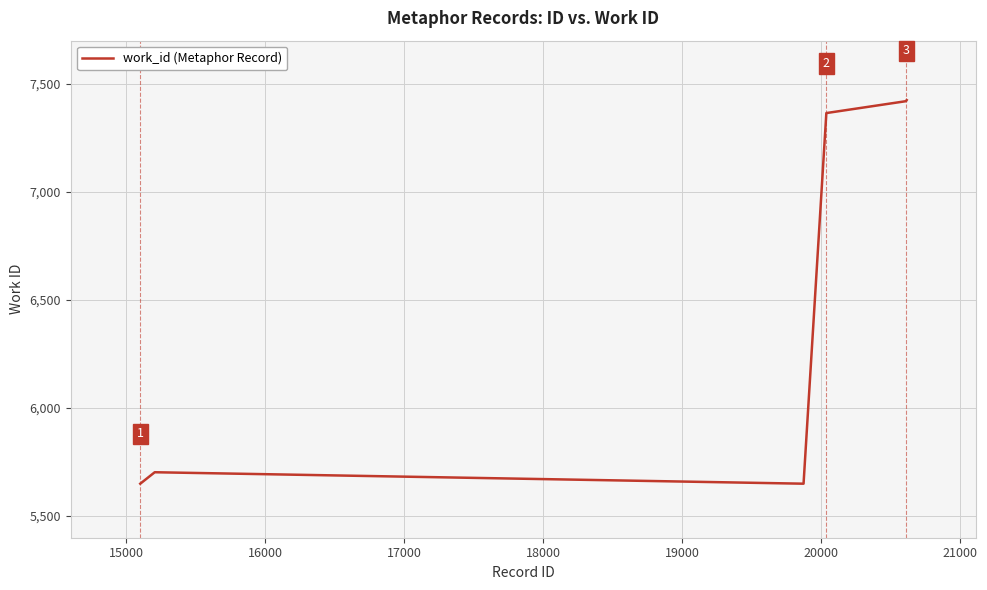

What is the difference between the maximum and minimum values?

1775